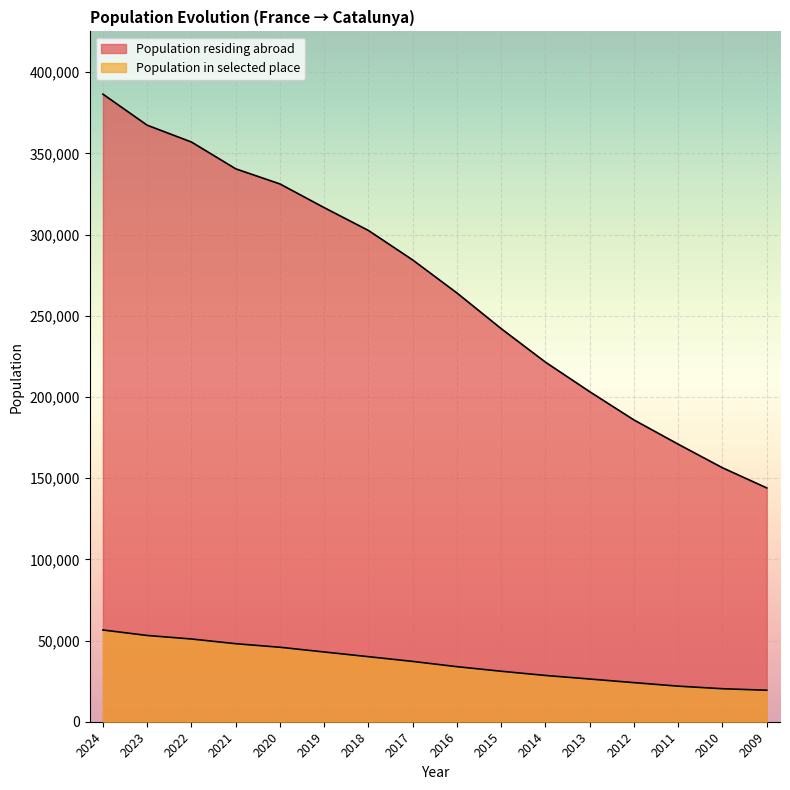

What is the difference between the maximum and minimum values in the Population residing abroad series?

242484